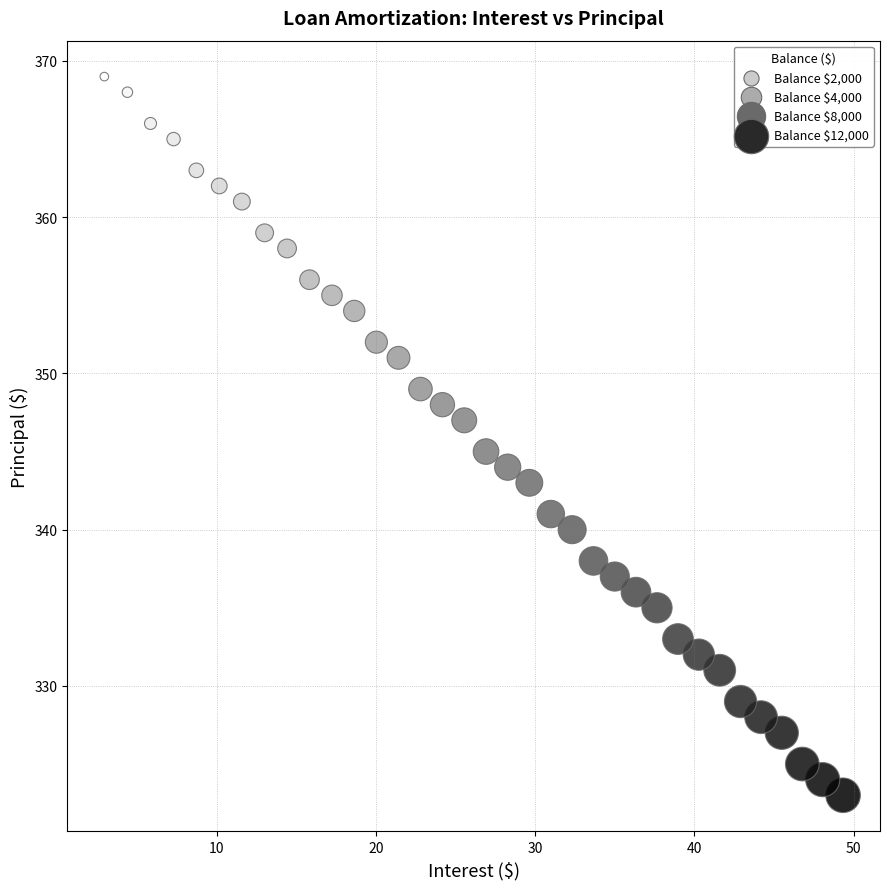

What is the range of Y values (max minus min)?

46